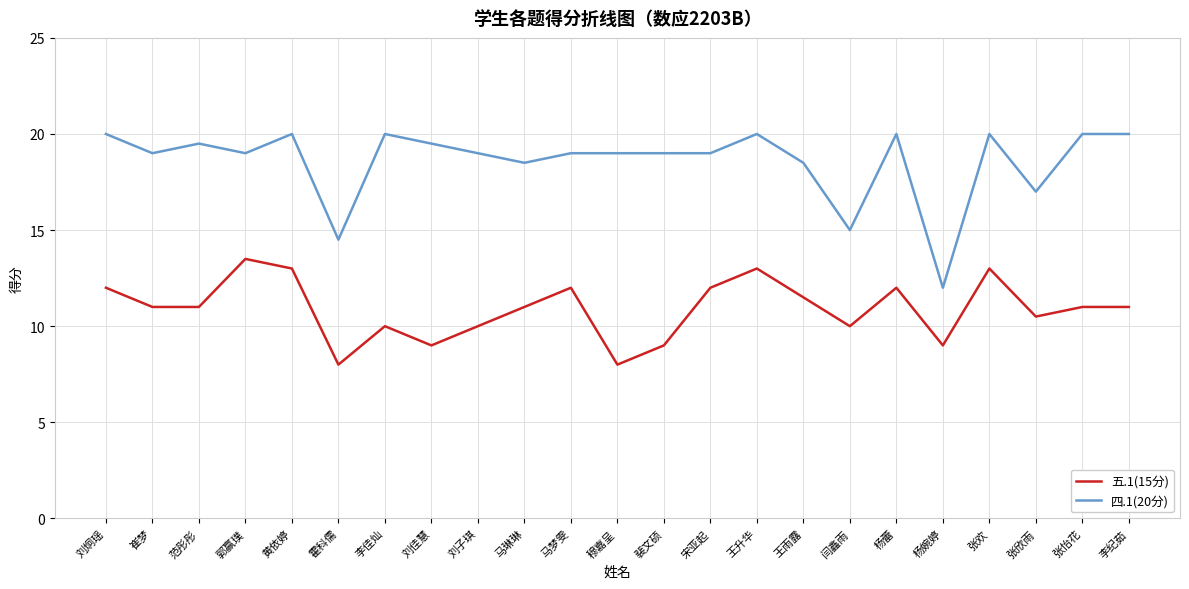

True or false: 四.1(20分) and 五.1(15分) cross at least once.

False